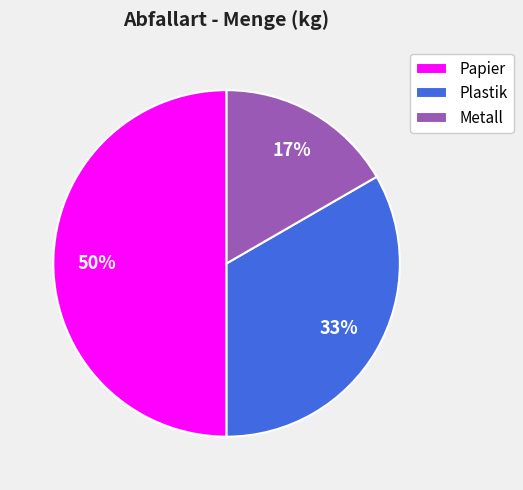

Is Metall the majority of the pie?

No